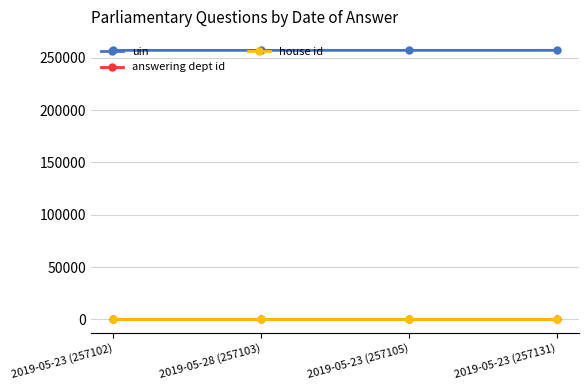

The uin series shows 75927 at 2019-05-28 (257103). True or false?

False